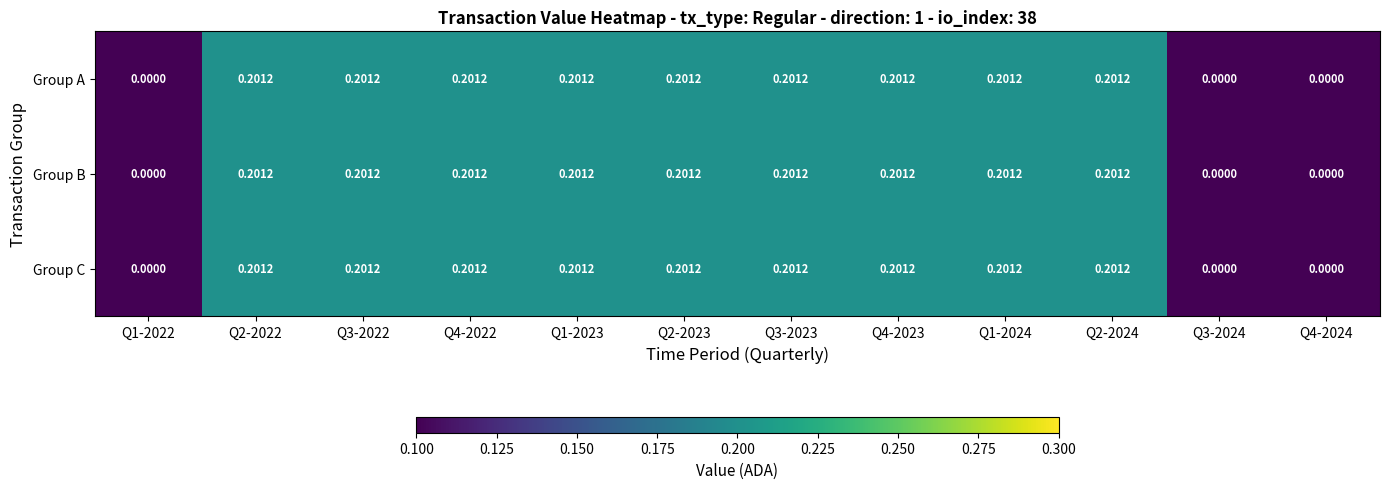

Is the value of Group B at Q3-2024 greater than the value of Group A at Q3-2023?

No